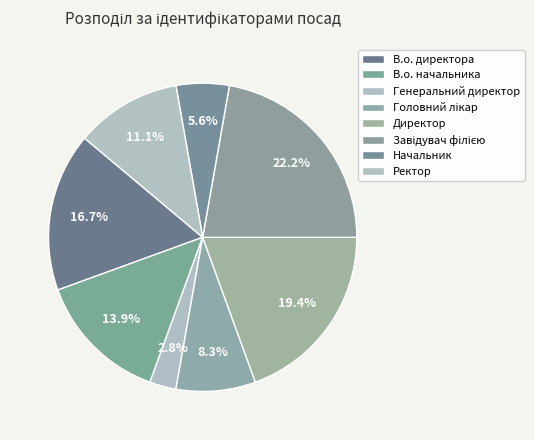

How much of the chart is everything except Начальник?

94.4%